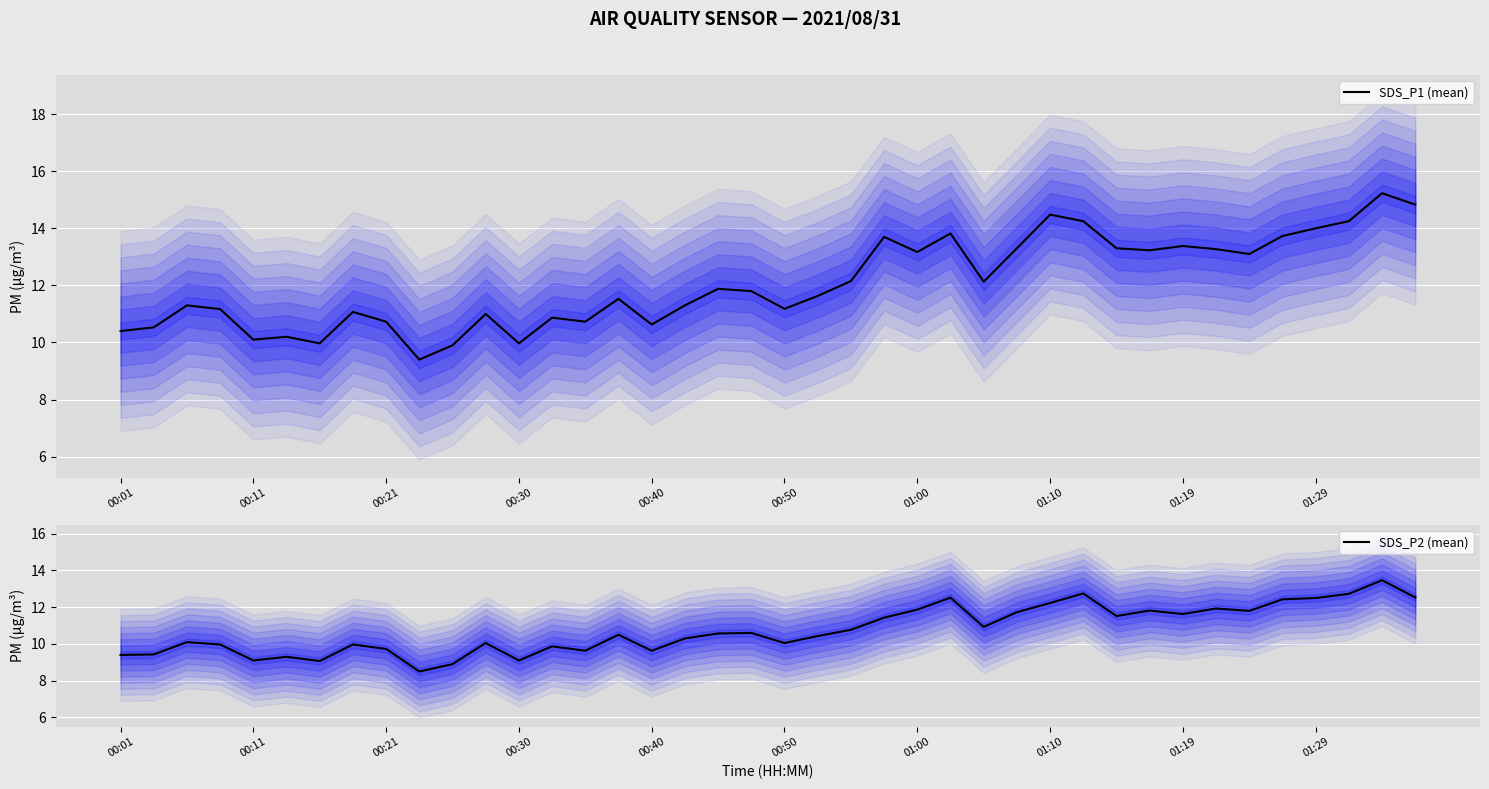

What is the maximum value for SDS_P2 (mean)?

13.5